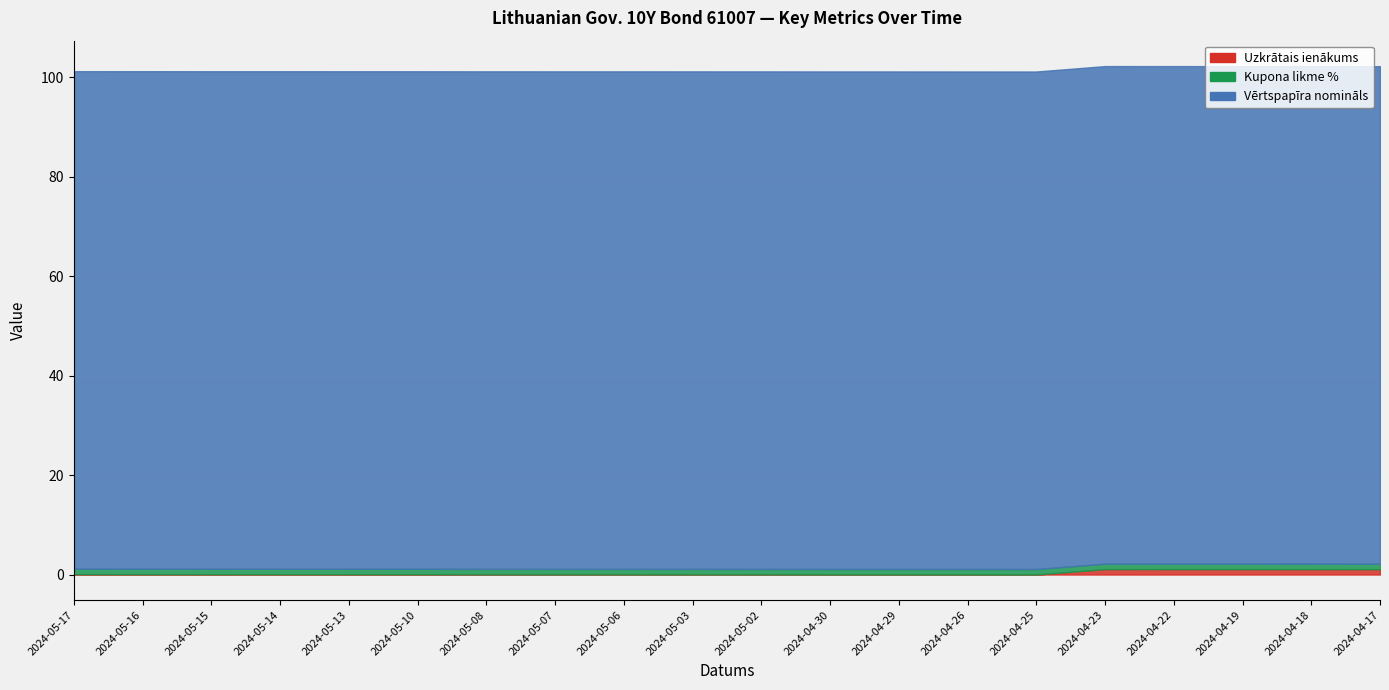

At which category is the sum across all series the highest?

2024-04-23